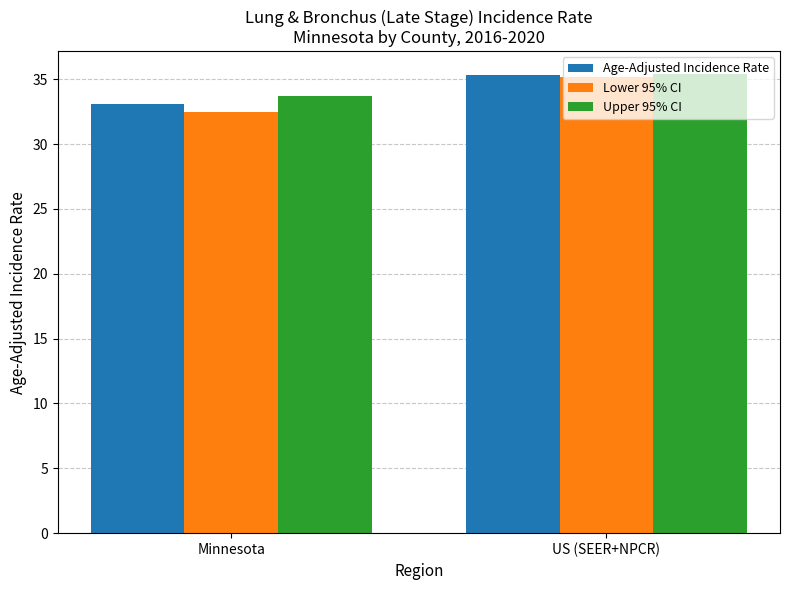

Which series has the largest total across all categories?

Upper 95% CI